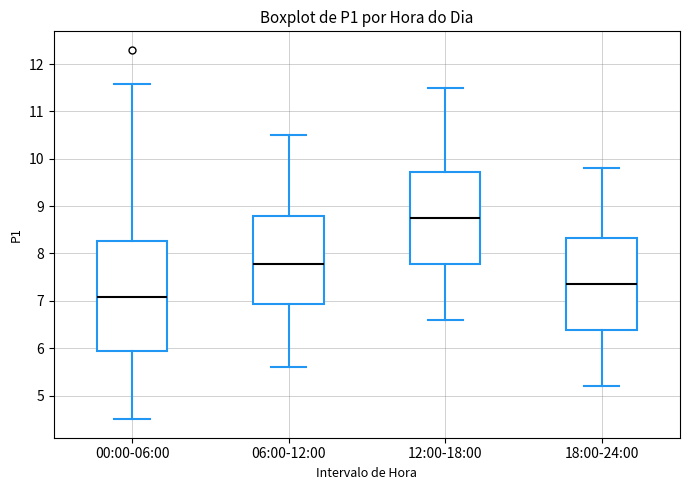

Which box's median line is the highest?

12:00-18:00